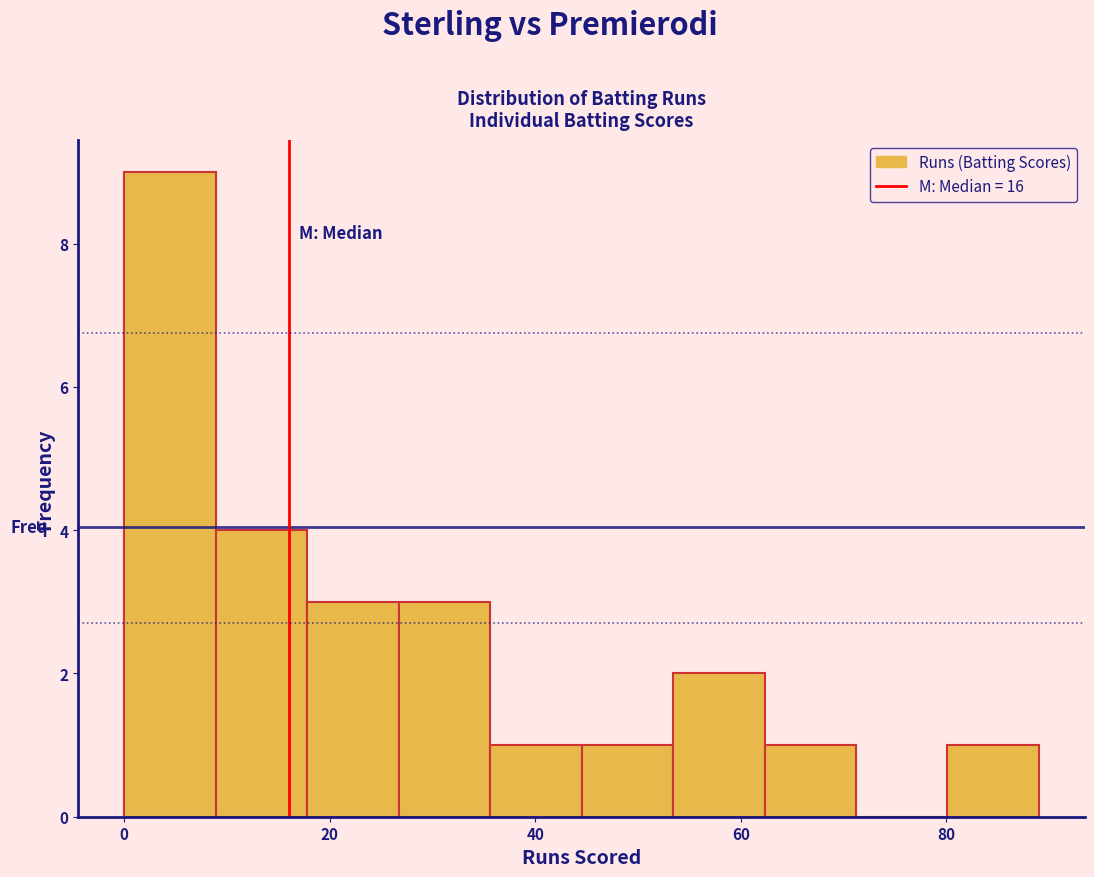

Reading left to right, transcribe this chart: for each bar, give the range it covers on the x-axis and its height. Neither the bar edges nor the heights are printed on the chart, so give them approximately, as read against the axes.

0 to 8: 9
8 to 18: 4
18 to 26: 3
26 to 36: 3
36 to 44: 1
44 to 54: 1
54 to 62: 2
62 to 72: 1
72 to 80: 0
80 to 90: 1